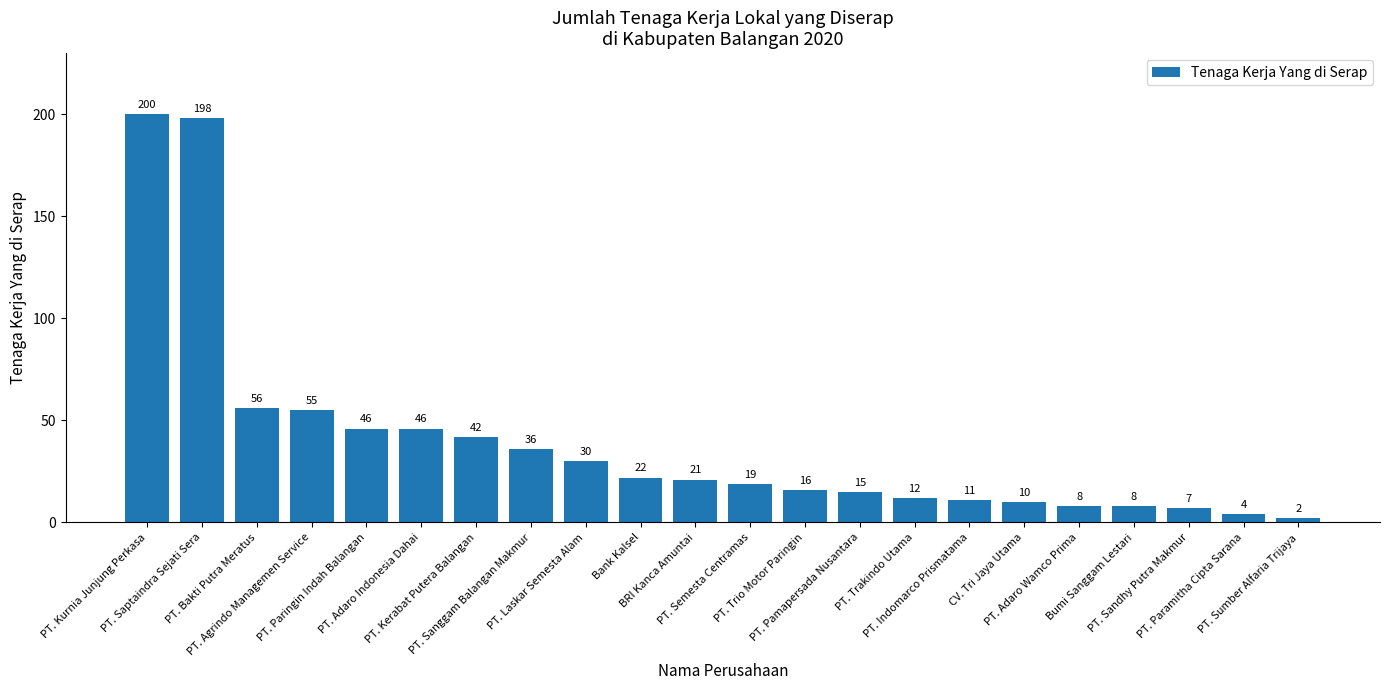

Where is the data nearest to the value 101?

PT. Bakti Putra Meratus